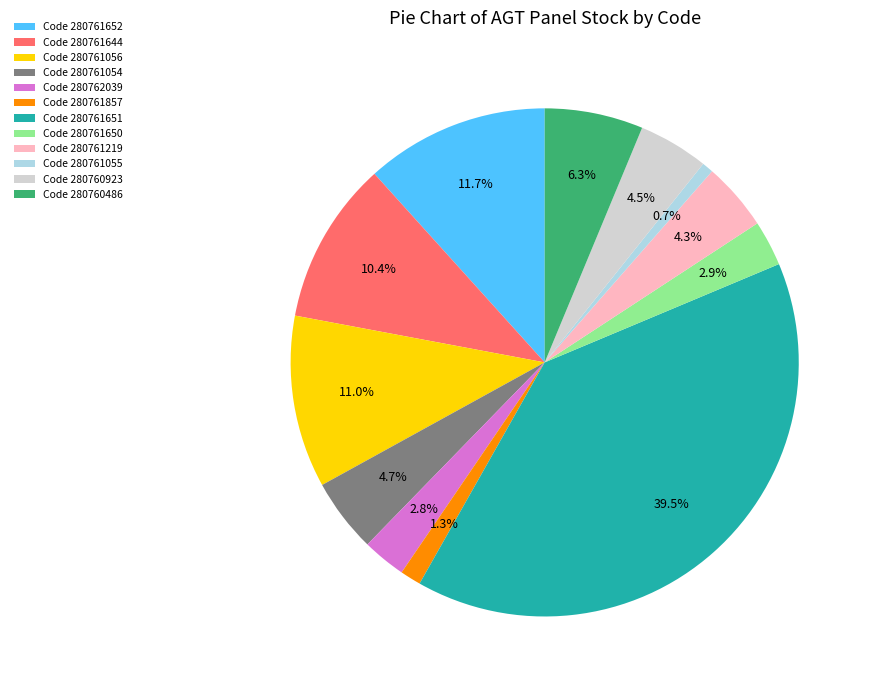

Which category has the biggest portion of the pie?

Code 280761651